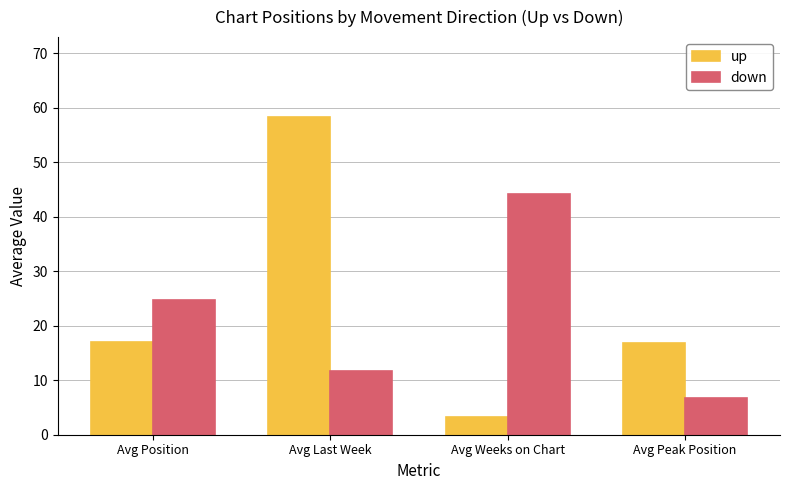

What is the lowest value of the up series?

3.2